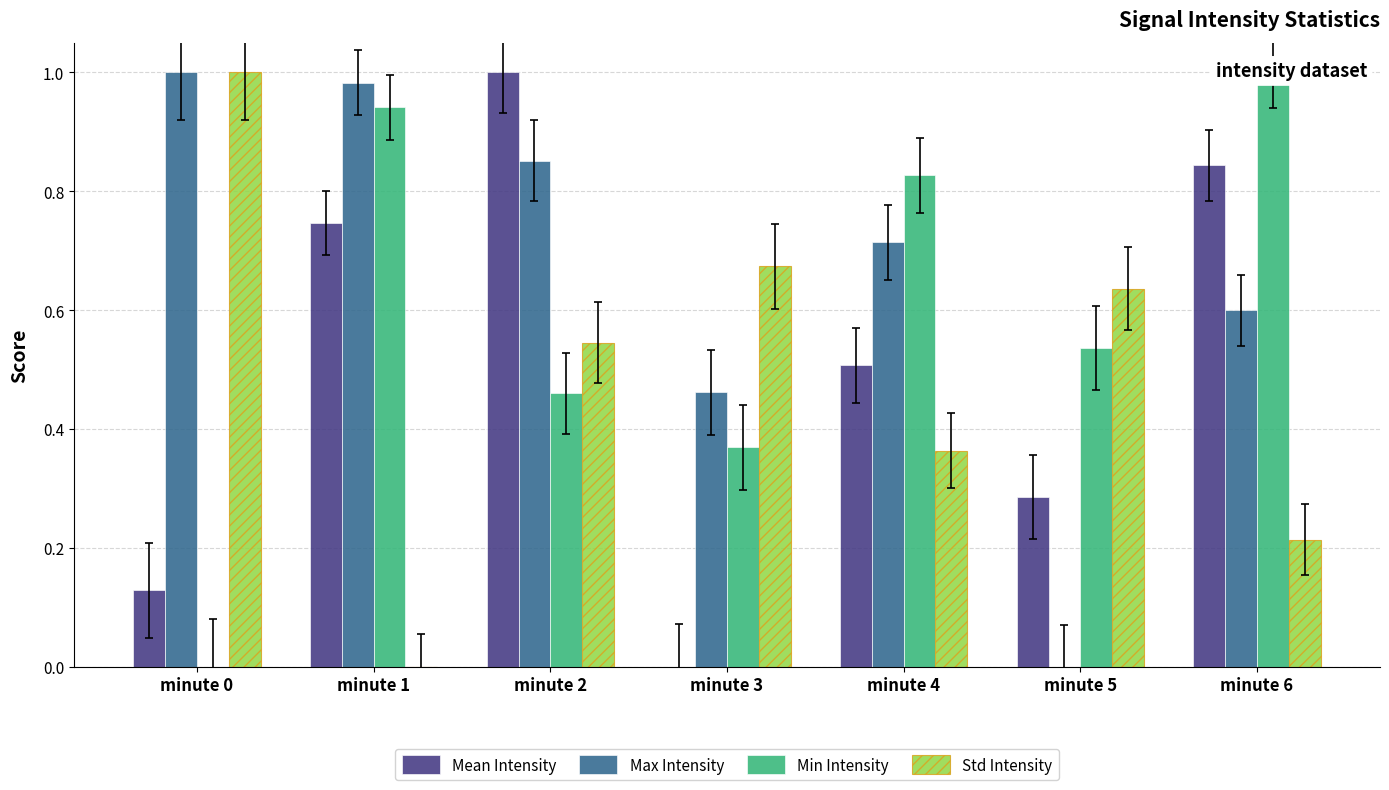

At how many categories does at least one series exceed 0?

7